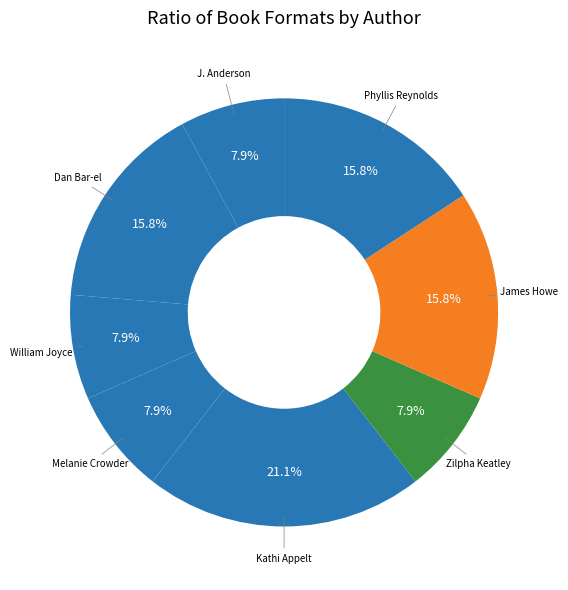

How many segments does this pie chart have?

8